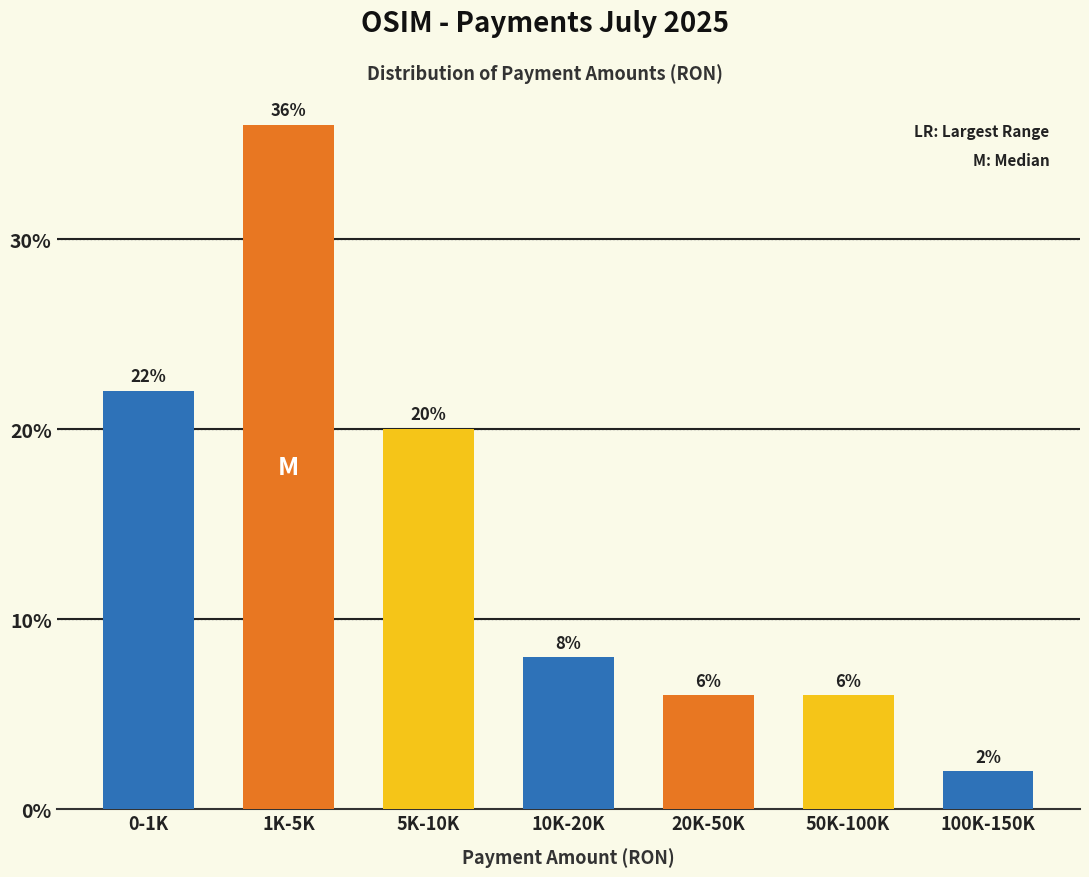

Reading left to right, transcribe all the data shown in this chart.

22	36	20	8	6	6	2